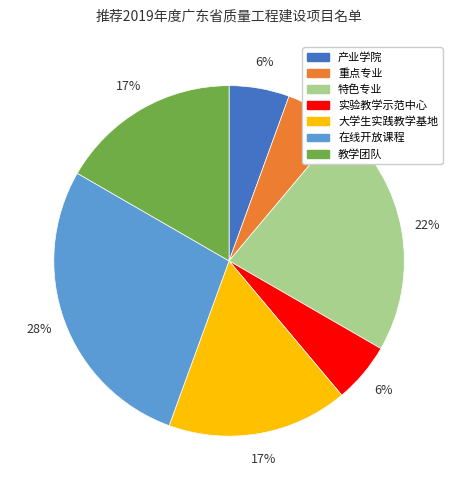

To the nearest percent, what is the difference between the largest and smallest slice percentages?

22%